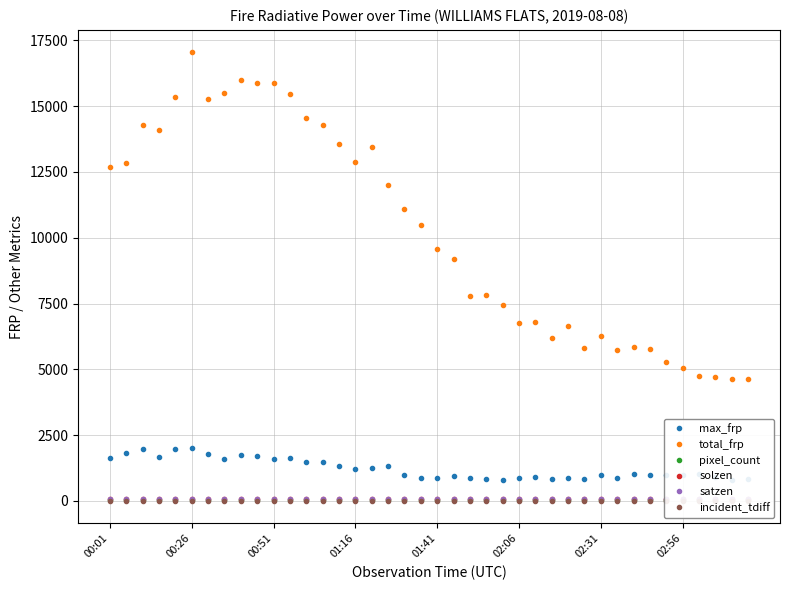

True or false: max_frp and total_frp intersect in this chart.

False